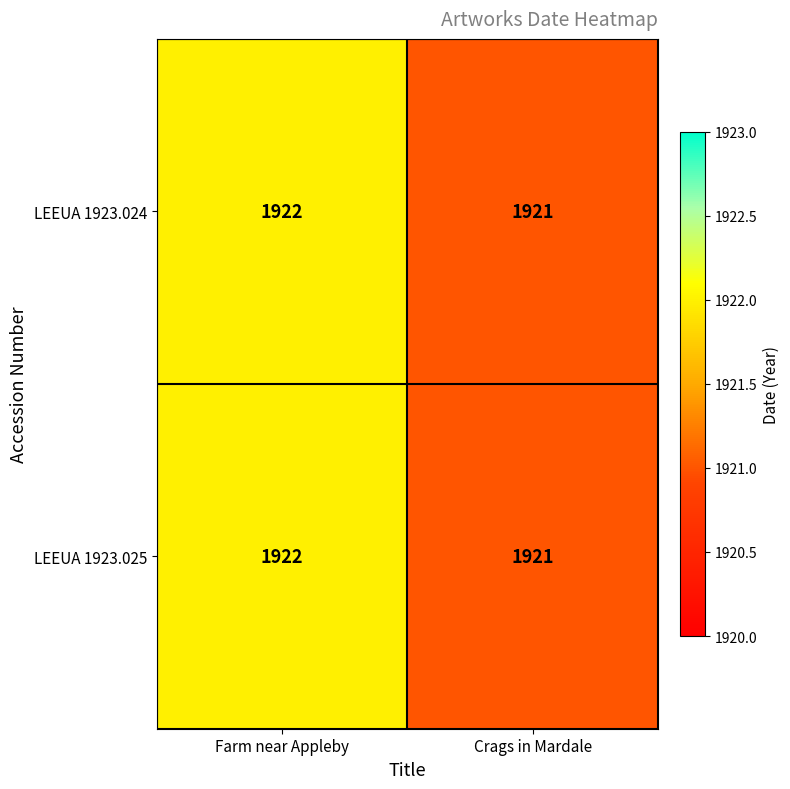

Reading left to right, what are all the values shown in this chart?

LEEUA 1923.024: 1922	1921
LEEUA 1923.025: 1922	1921